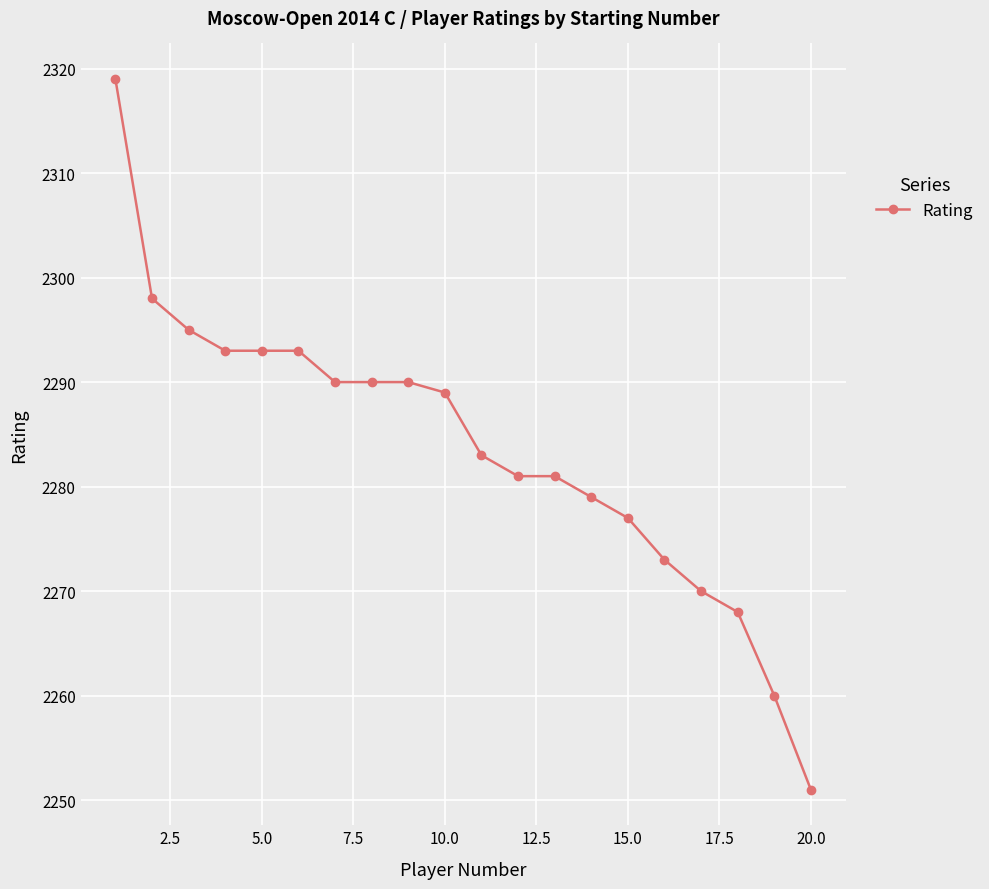

What is the smallest value displayed?

2251